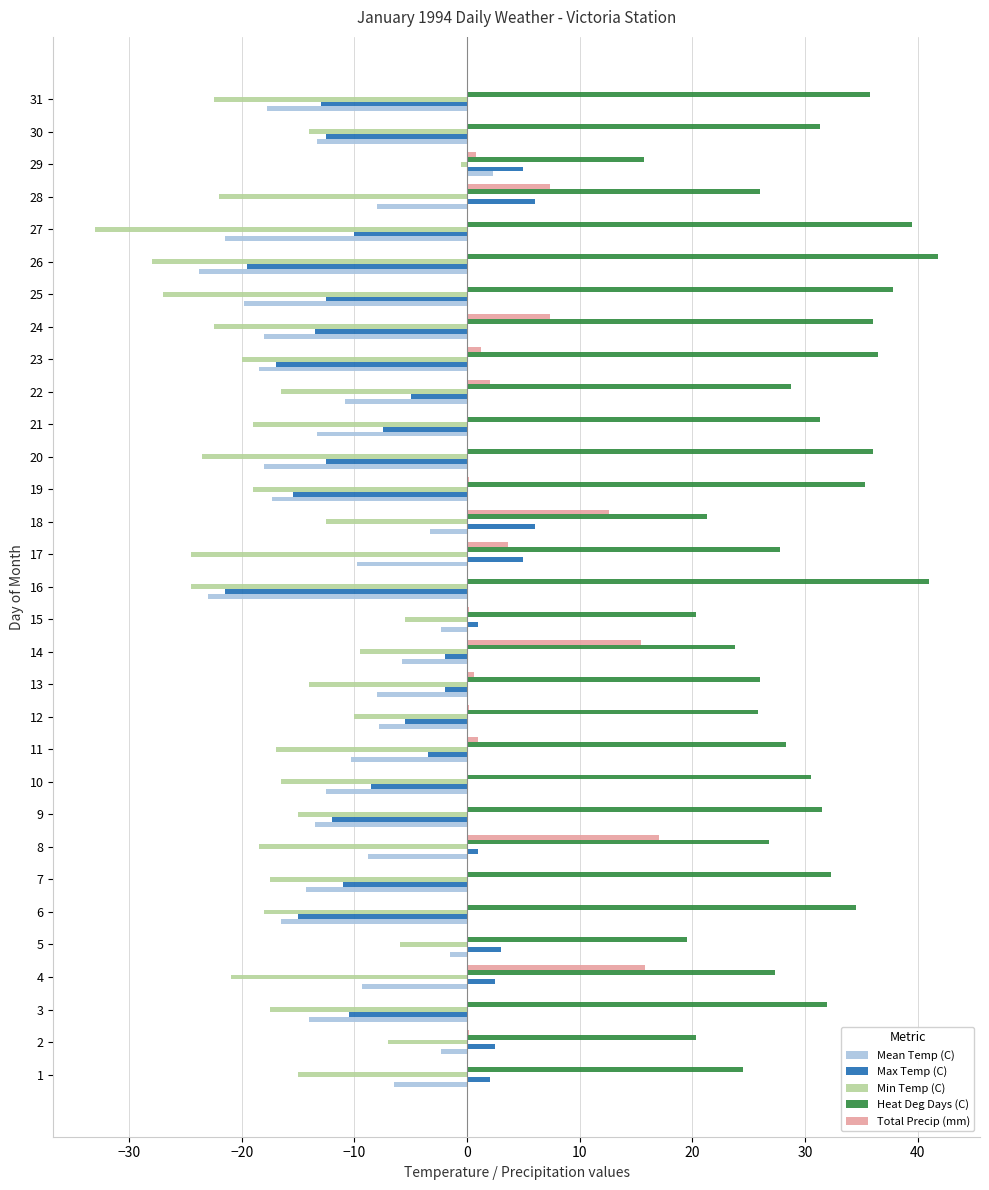

Is it true that Min Temp (C) equals -4.8 at 9?

False